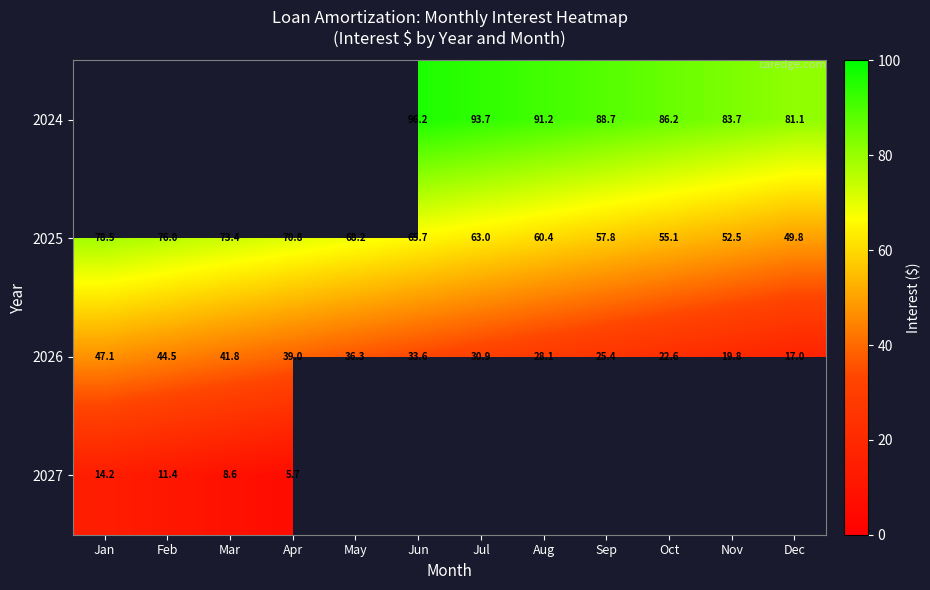

Is it true that 2025 equals 107.5 at Jul?

False